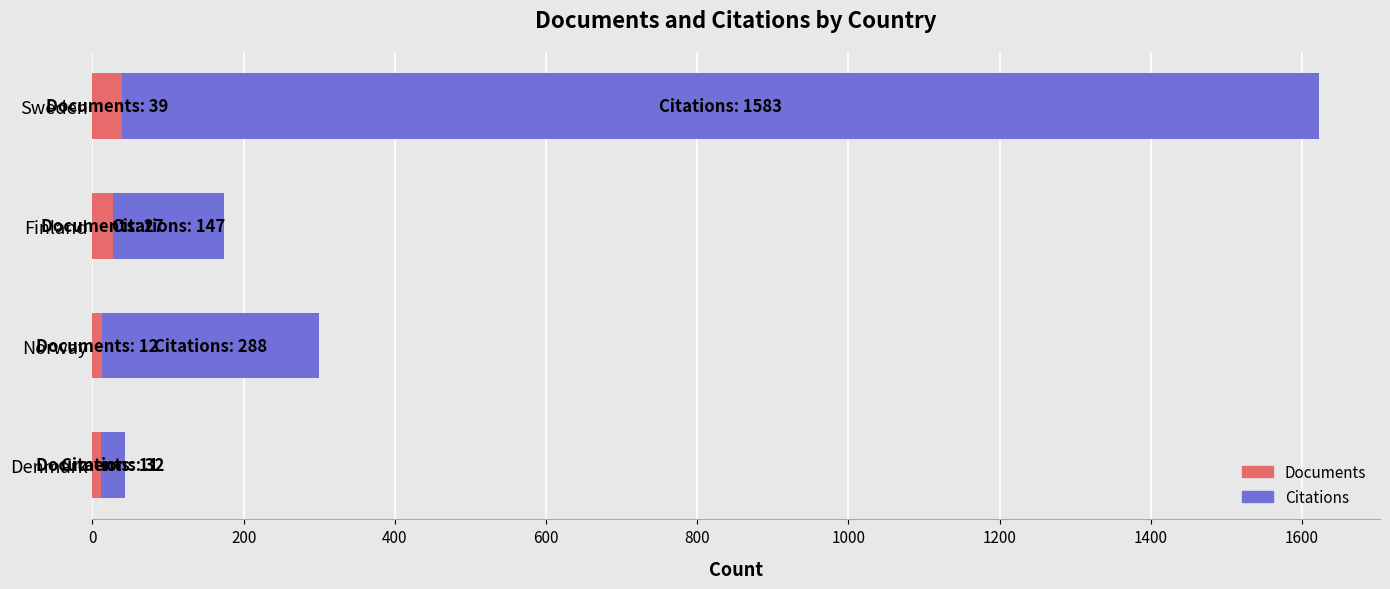

What is the sum of all Documents values?

89